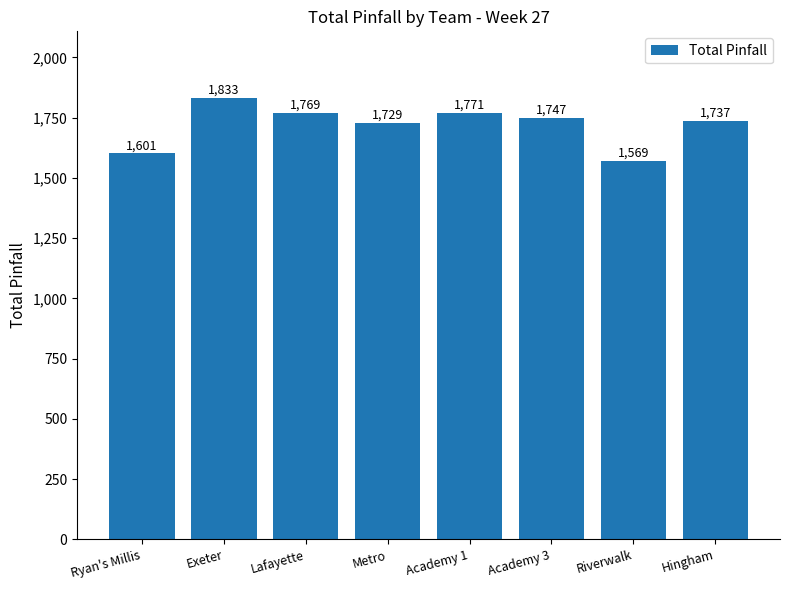

What is the average value?

1720